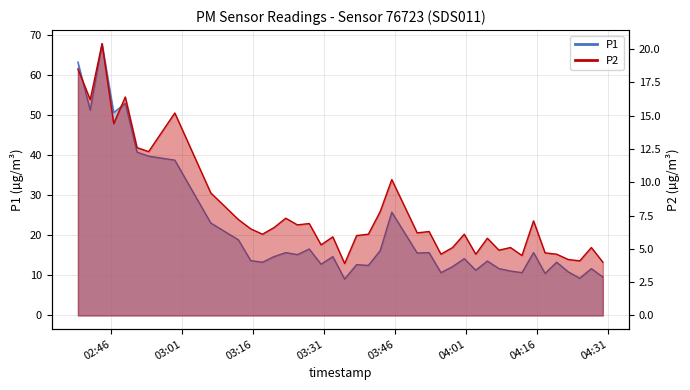

True or false: P1 has a value of 61.5 at 04:31.

False